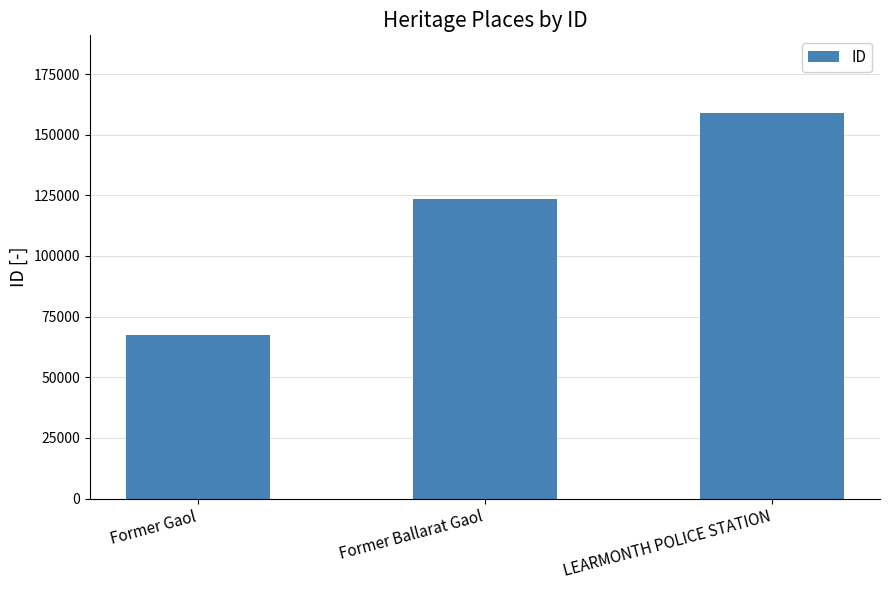

List the labels in order of value, largest first.

LEARMONTH POLICE STATION, Former Ballarat Gaol, Former Gaol